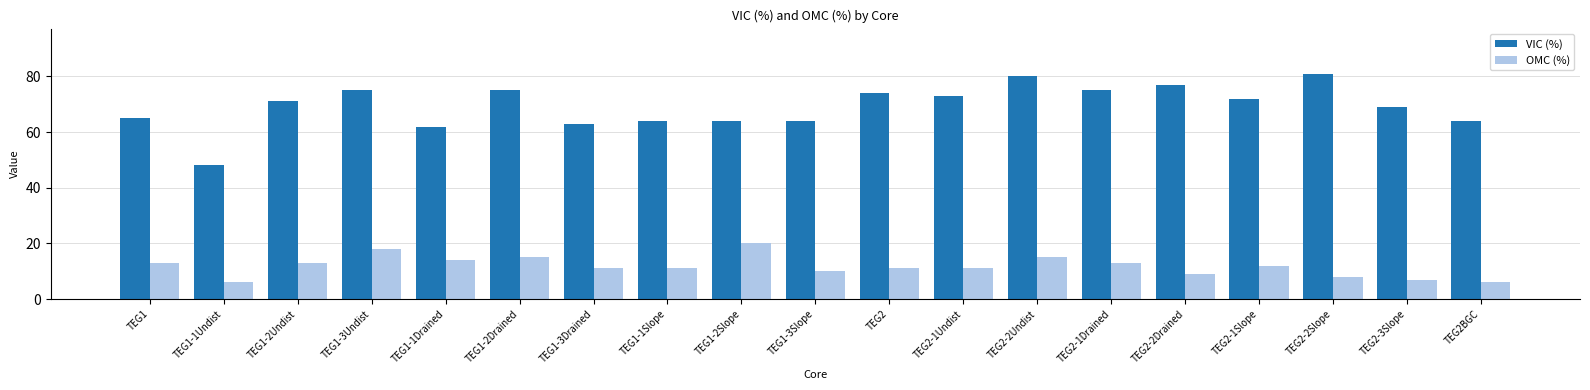

What is the difference between the highest and lowest values at TEG2-1Drained?

62